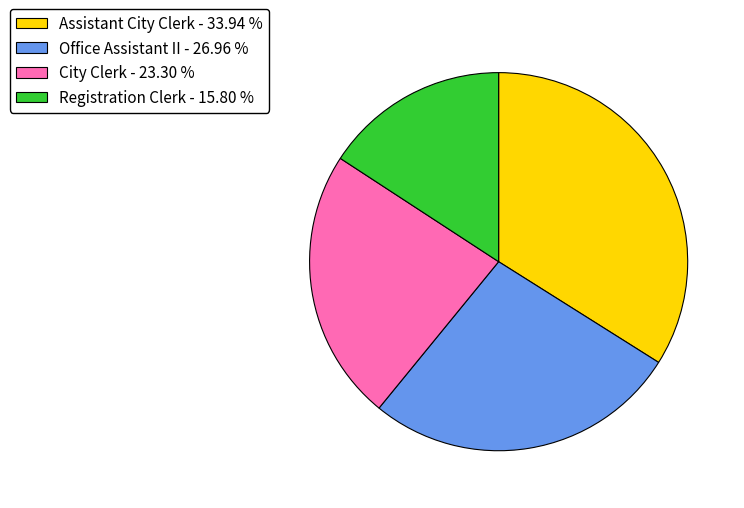

What is the smallest slice in the pie chart?

Registration Clerk